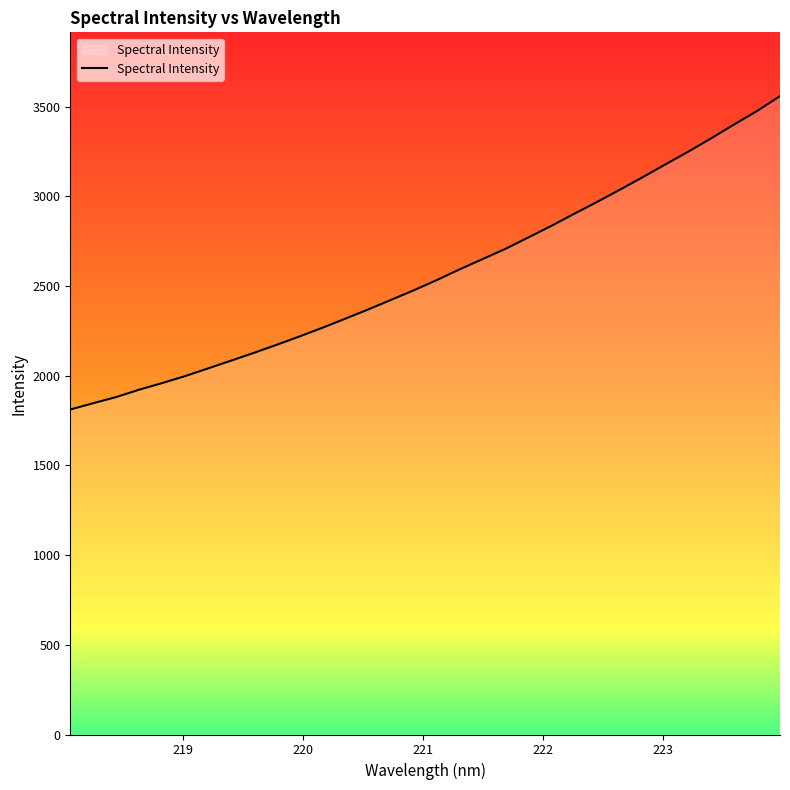

What is the sum of all values?

82195.1